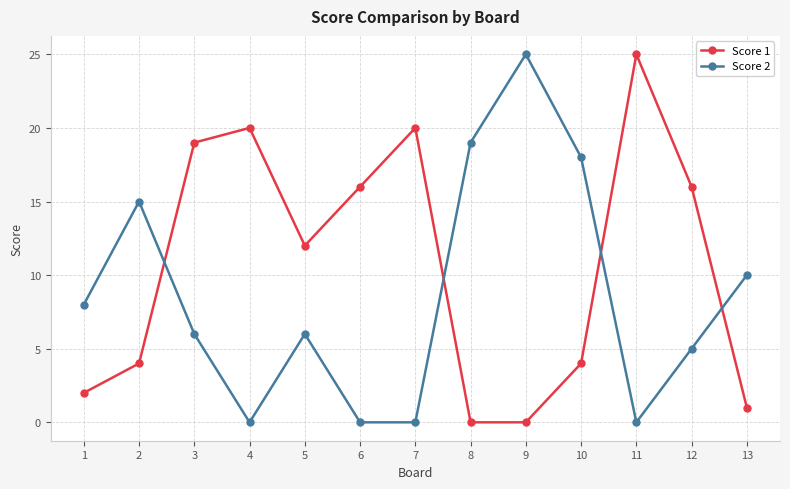

How many lines are shown in the chart?

2